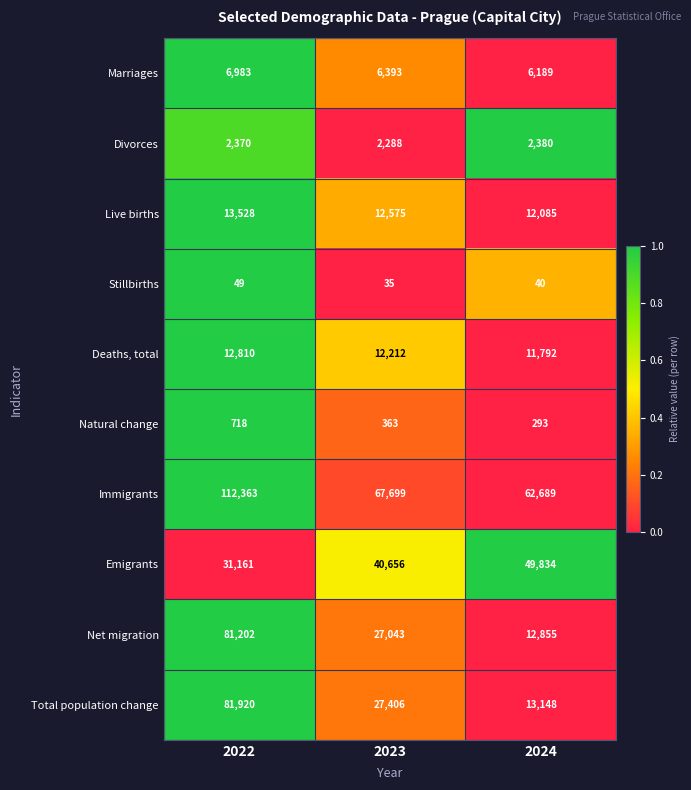

The Total population change series shows 81920 at 2022. True or false?

True